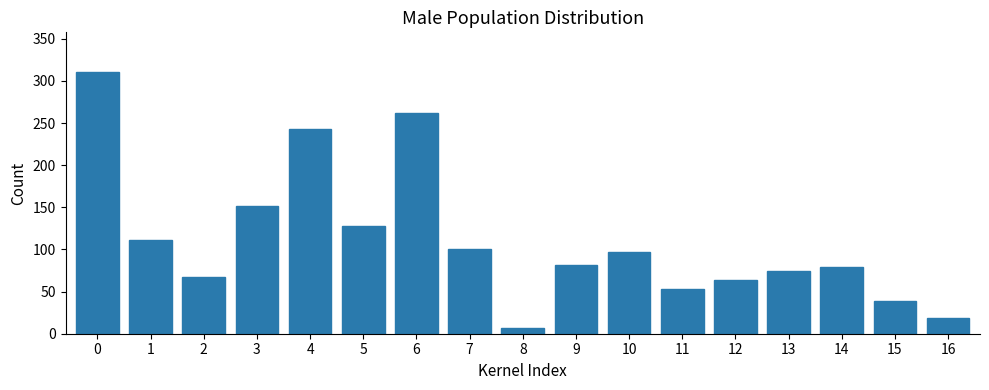

Reading left to right, extract all data points from this chart.

0=311	1=111	2=67	3=152	4=243	5=128	6=262	7=100	8=7	9=81	10=97	11=53	12=64	13=75	14=79	15=39	16=19